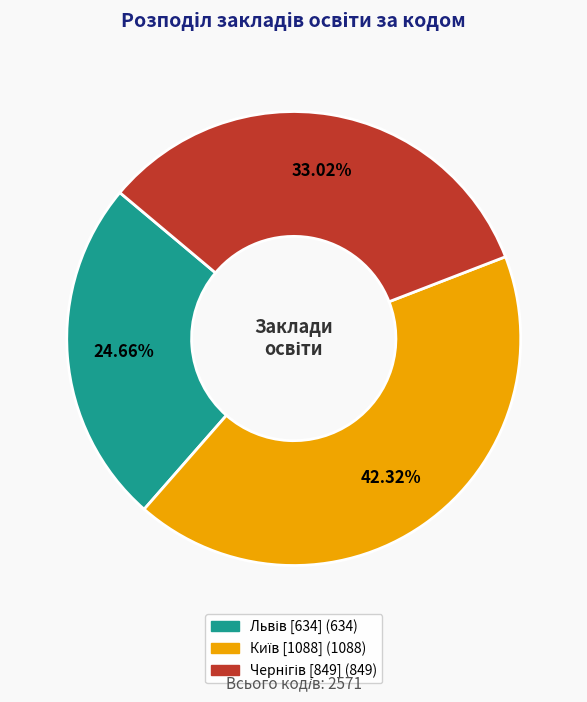

Does any single category account for the majority?

No